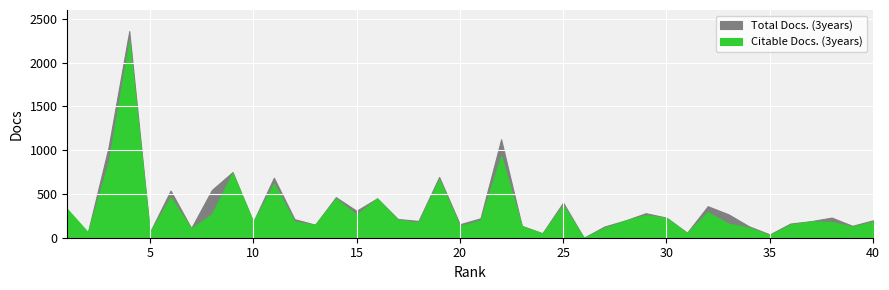

What value does the Citable Docs. (3years) series have at 30?

227